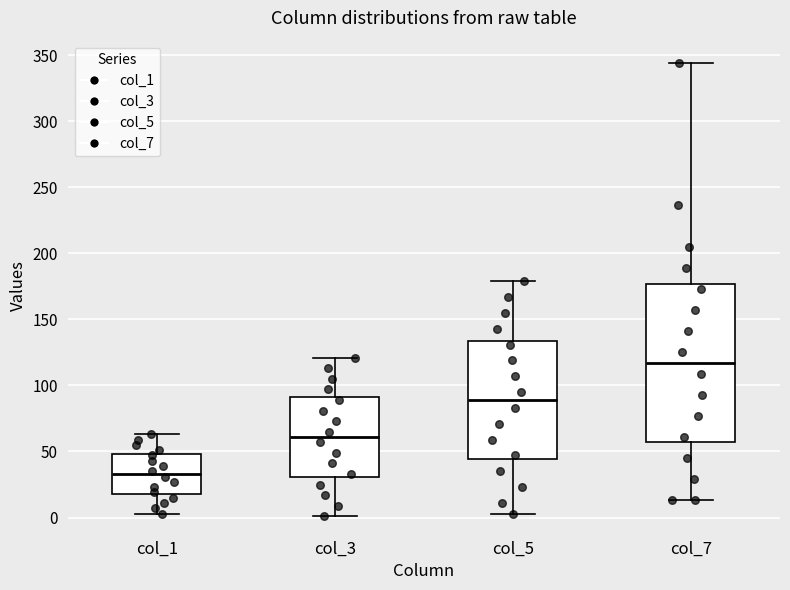

Which box is the tallest, from its lower edge to its upper edge?

col_7